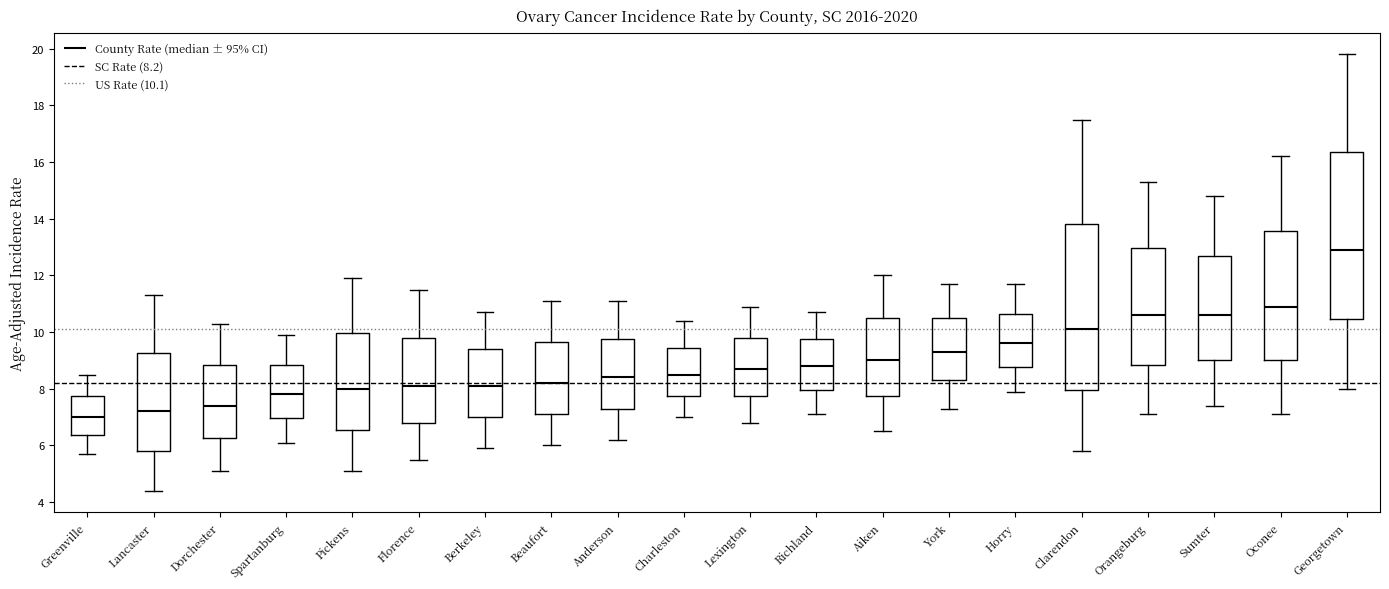

Which box has the lowest median line?

Greenville